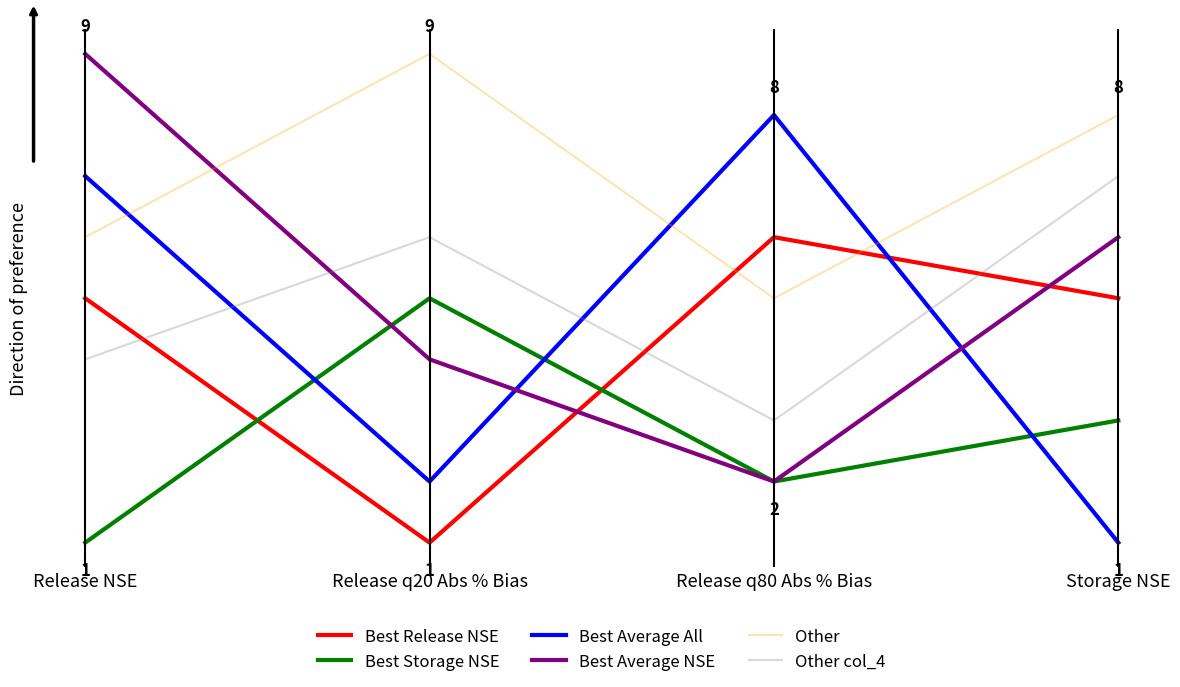

At Release q80 Abs % Bias, list the series in order from largest to smallest.

Best Average All, Best Release NSE, Other, Other col_4, Best Storage NSE, Best Average NSE